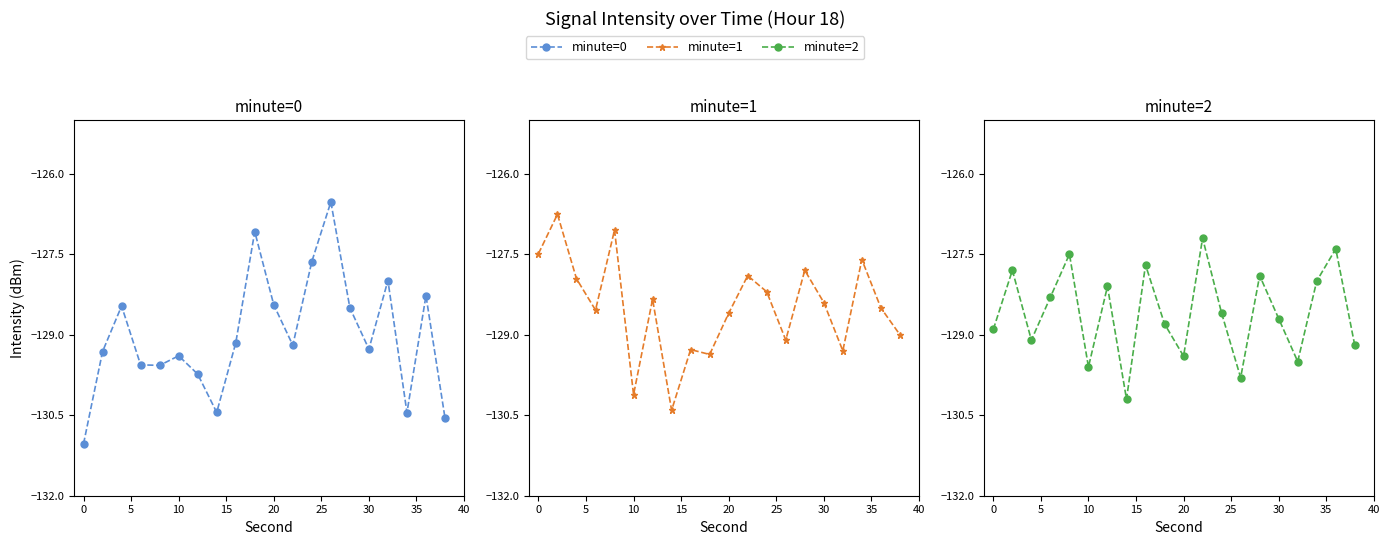

True or false: minute=0 has a value of -46.2 at 0.

False